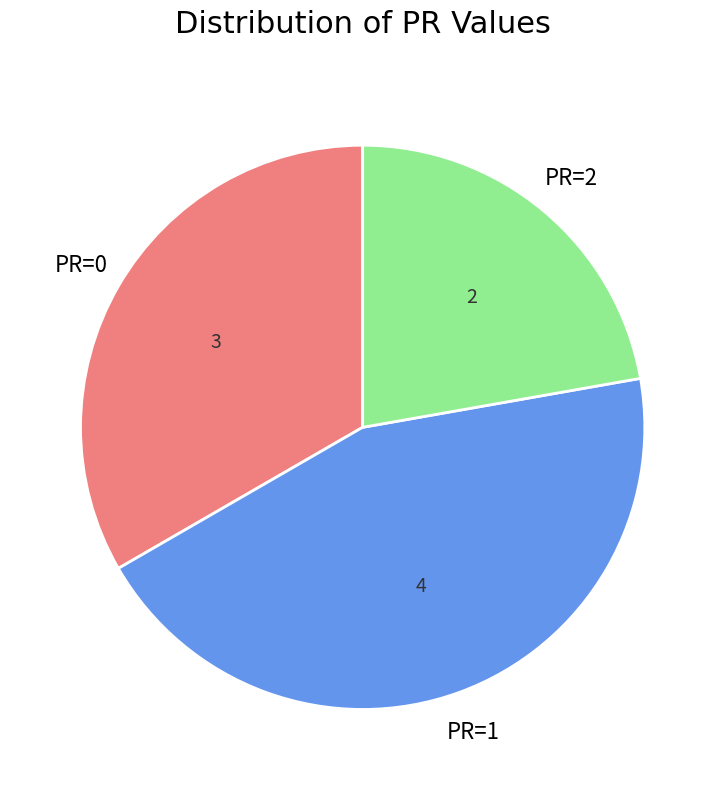

How many segments does this pie chart have?

3